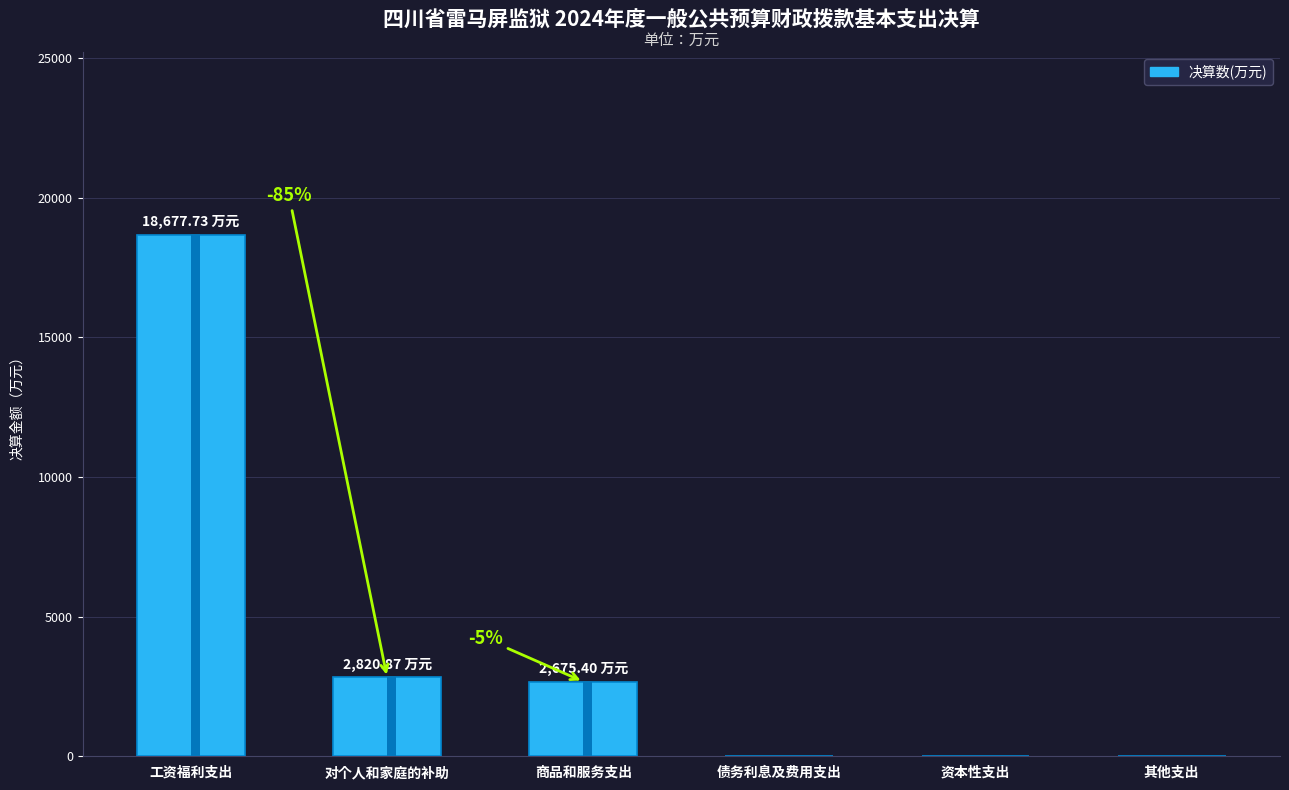

What is the sum of all values?

24174.0